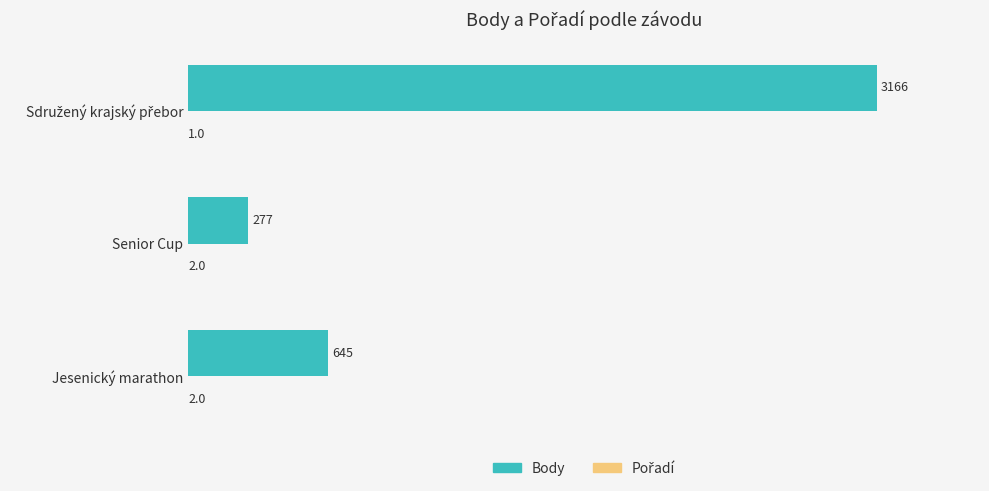

Between Jesenický marathon and Senior Cup, which series saw the biggest shift?

Body